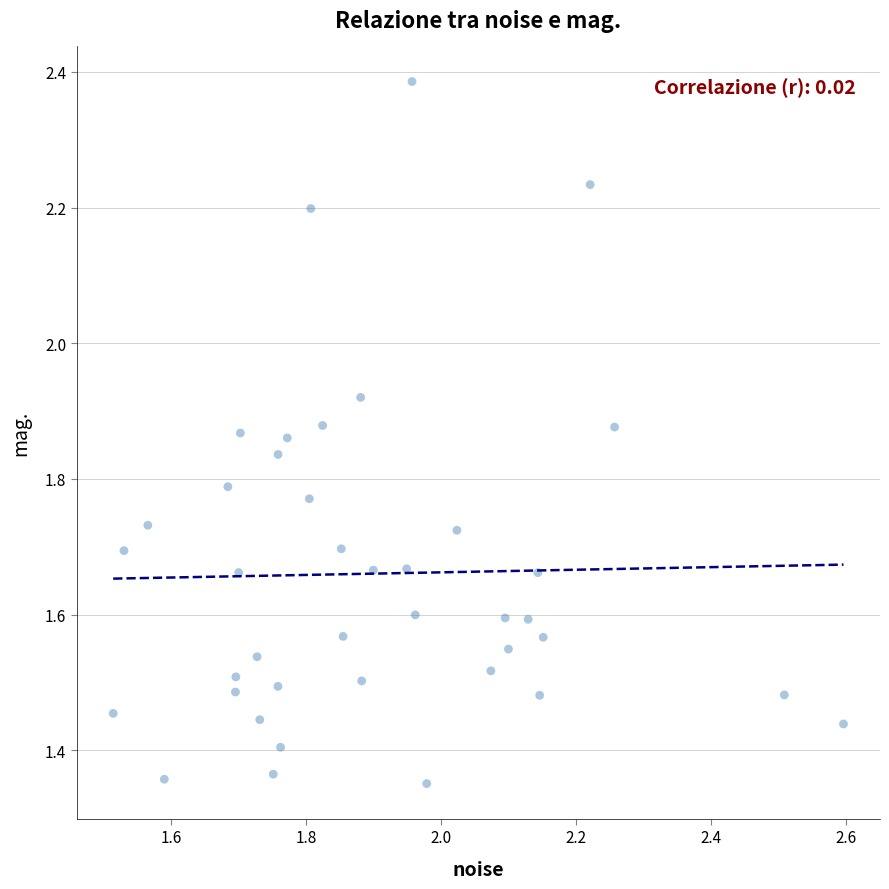

What is the range of Y values (max minus min)?

1.0